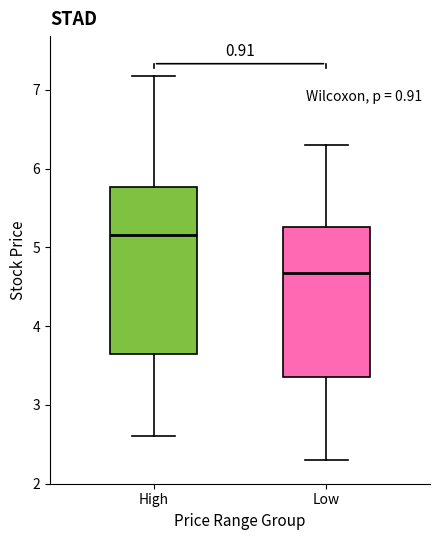

Reading left to right, read every box against the y-axis: the position of its median line, the range the box covers, and the ends of its whiskers. The values are not printed on the chart, so give them approximately, as read against the axis.

High: median 5.2, box 3.7 to 5.8, whiskers 2.6 to 7.2
Low: median 4.7, box 3.4 to 5.3, whiskers 2.3 to 6.3